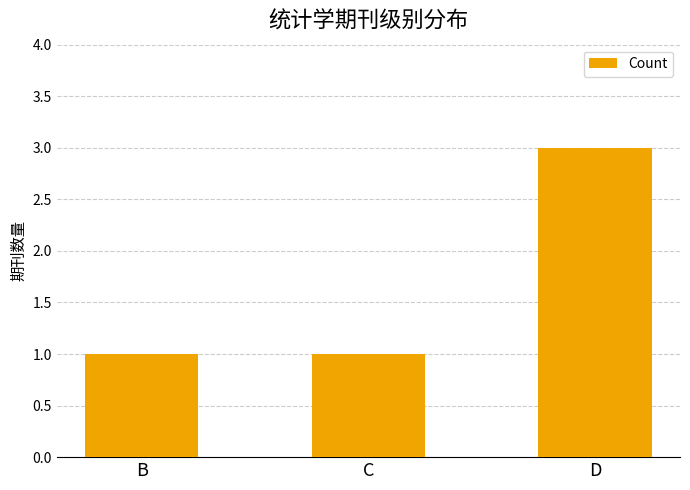

Is it true that the value at B is 1?

True